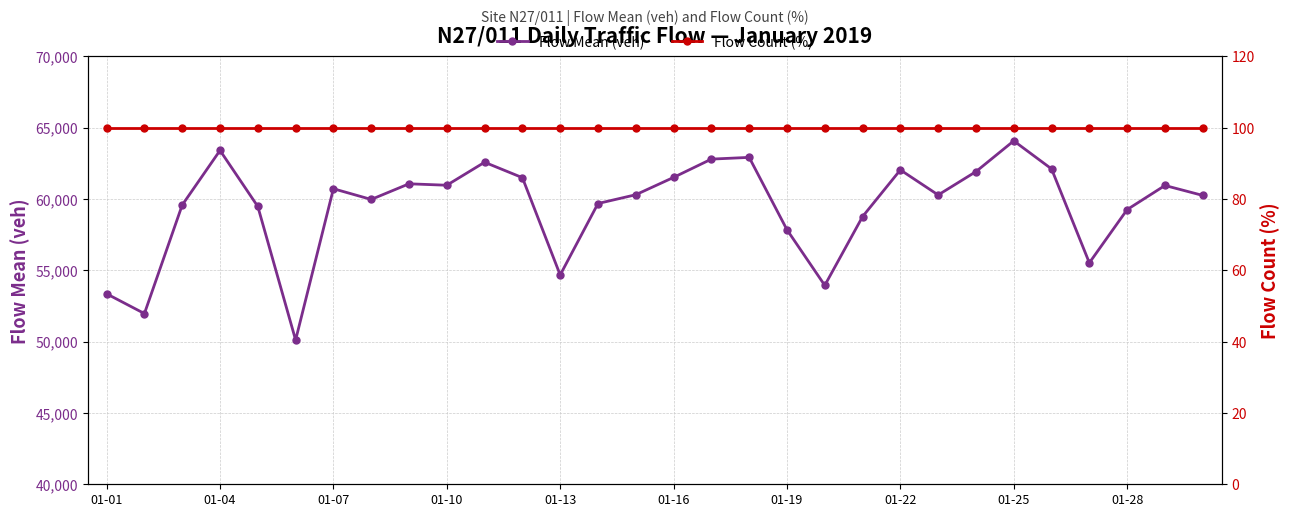

True or false: Flow Mean (veh) and Flow Count (%) cross at least once.

False